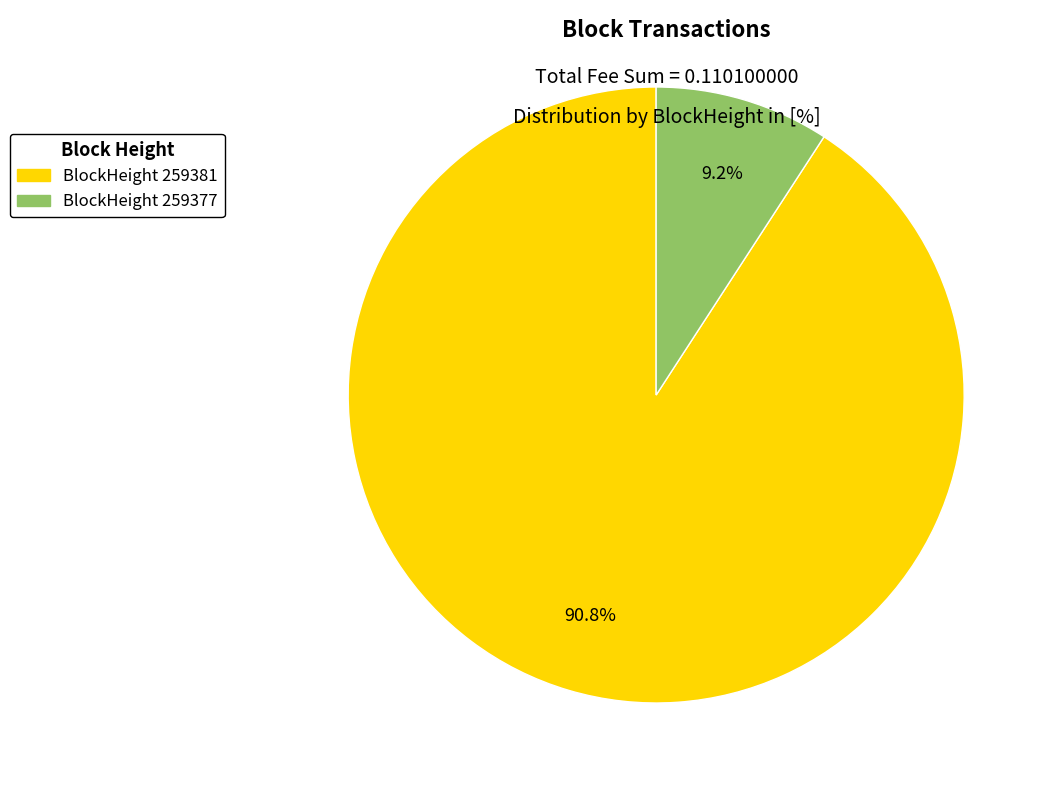

Does any single category account for the majority?

Yes